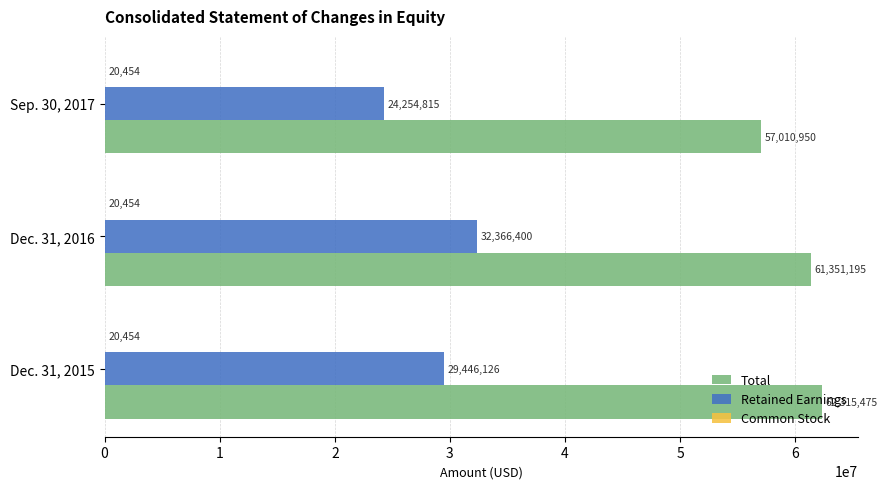

The value of Total at Dec. 31, 2016 is 61351195. True or false?

True